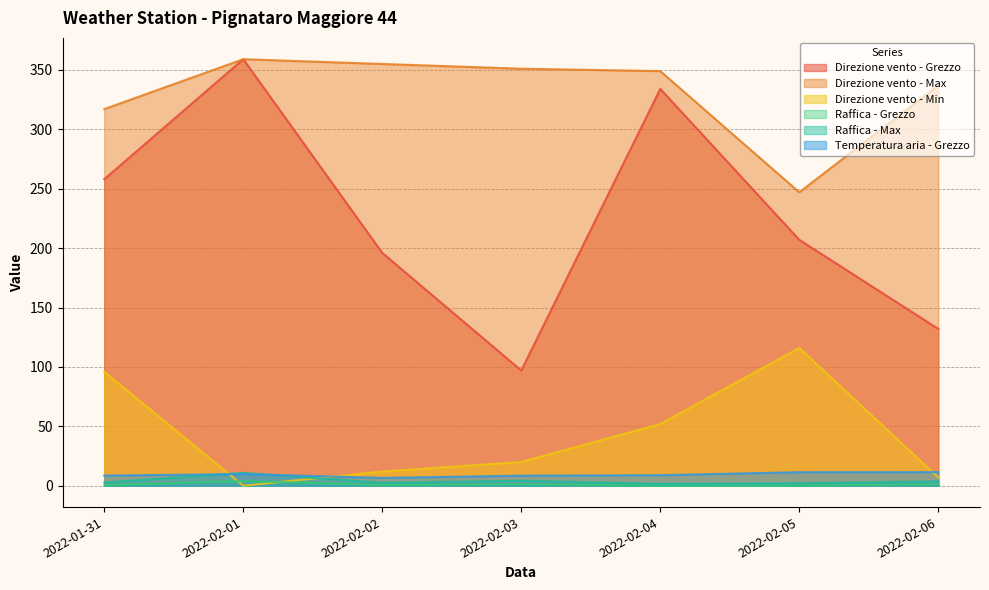

What is the label of the 2nd point from the right?

2022-02-05